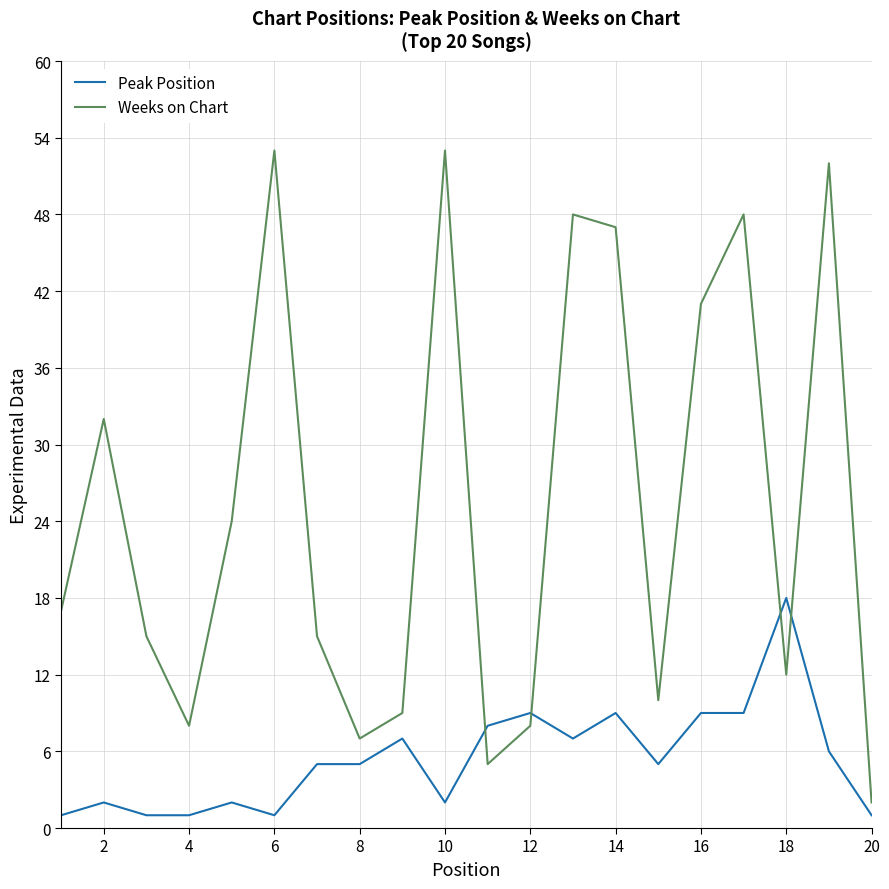

What is the average value of the Weeks on Chart series?

25